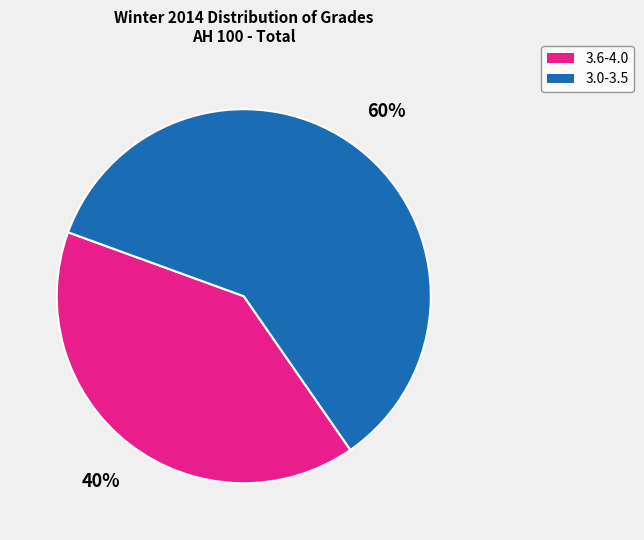

To the nearest percent, what is the average slice percentage?

50%